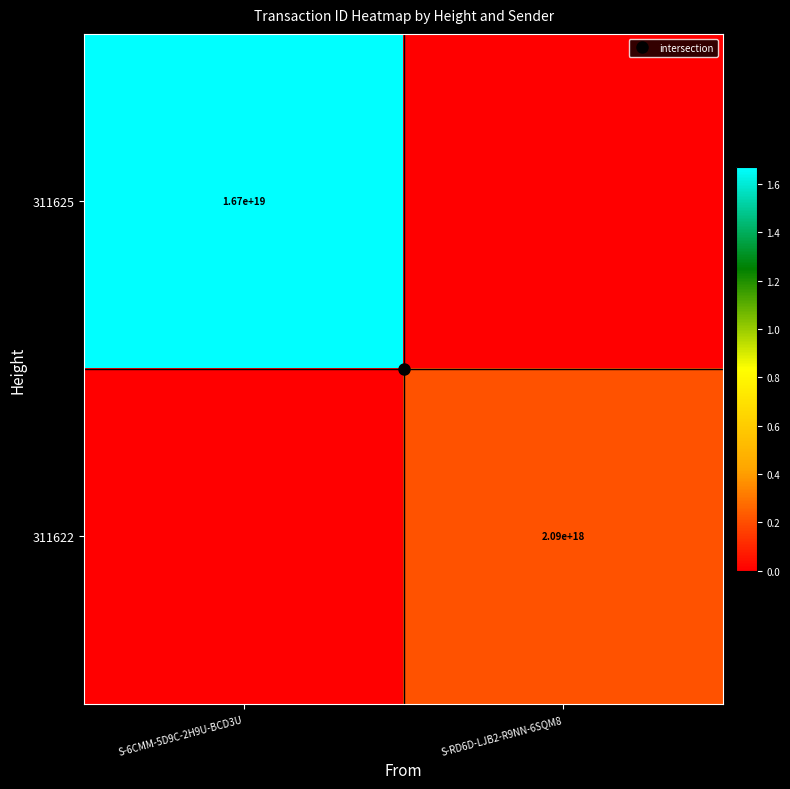

At S-6CMM-5D9C-2H9U-BCD3U, list the series in order from smallest to largest.

311622, 311625